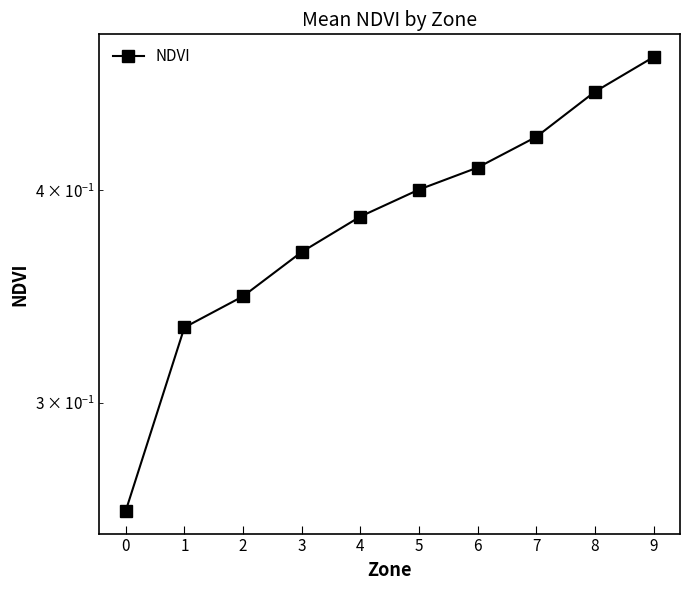

Is this an area chart (filled region under the line)?

No